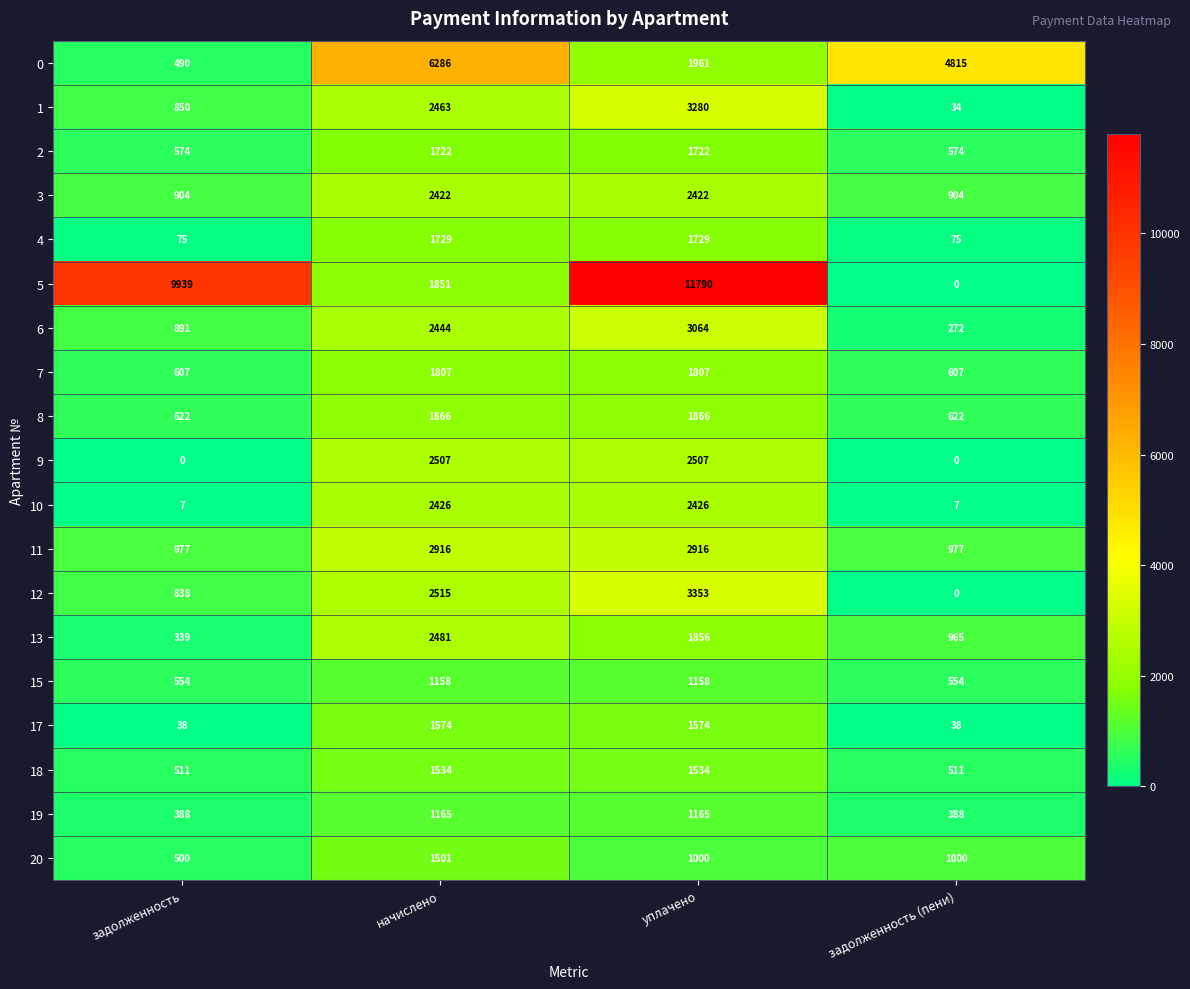

Which series has the widest spread of values?

5